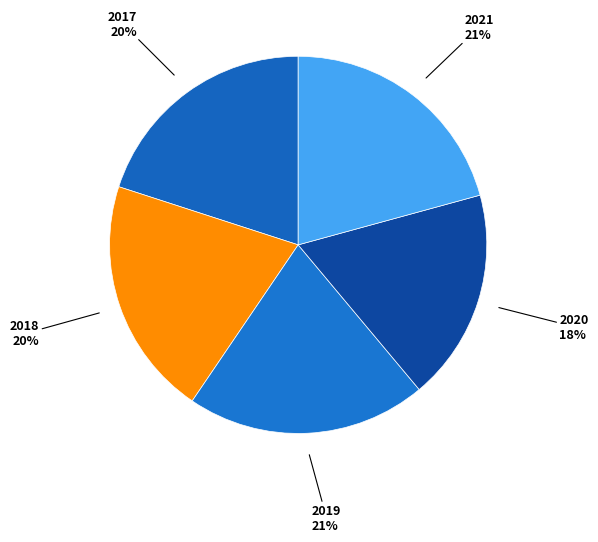

How many segments does this pie chart have?

5